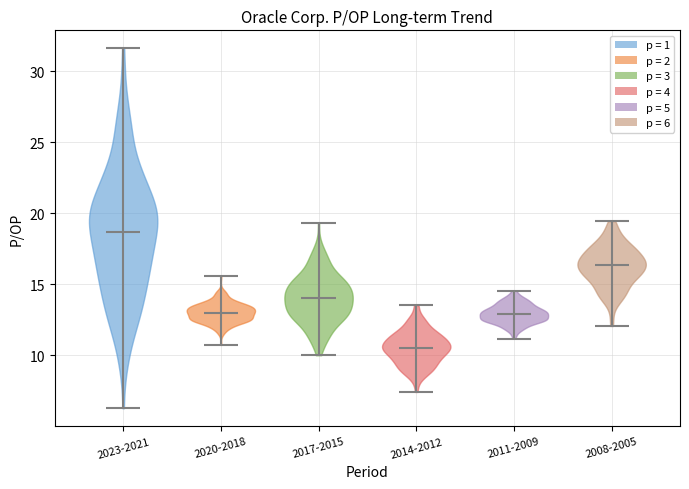

Reading left to right, read every violin against the y-axis: where its median line is, and the lowest and highest points it reaches. The values are not printed on the chart, so give them approximately, as read against the axis.

2023-2021: median line 18.5, lowest point 6.5, highest point 31.5
2020-2018: median line 13.0, lowest point 10.5, highest point 15.5
2017-2015: median line 14.0, lowest point 10.0, highest point 19.5
2014-2012: median line 10.5, lowest point 7.5, highest point 13.5
2011-2009: median line 13.0, lowest point 11.0, highest point 14.5
2008-2005: median line 16.5, lowest point 12.0, highest point 19.5